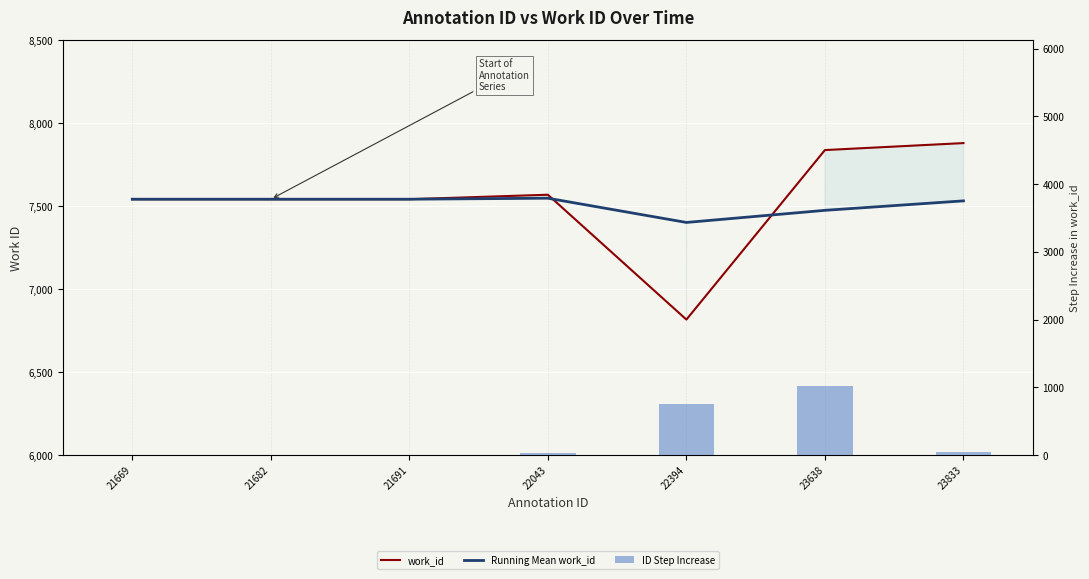

Which has a higher value, 22394 or 22043?

22043